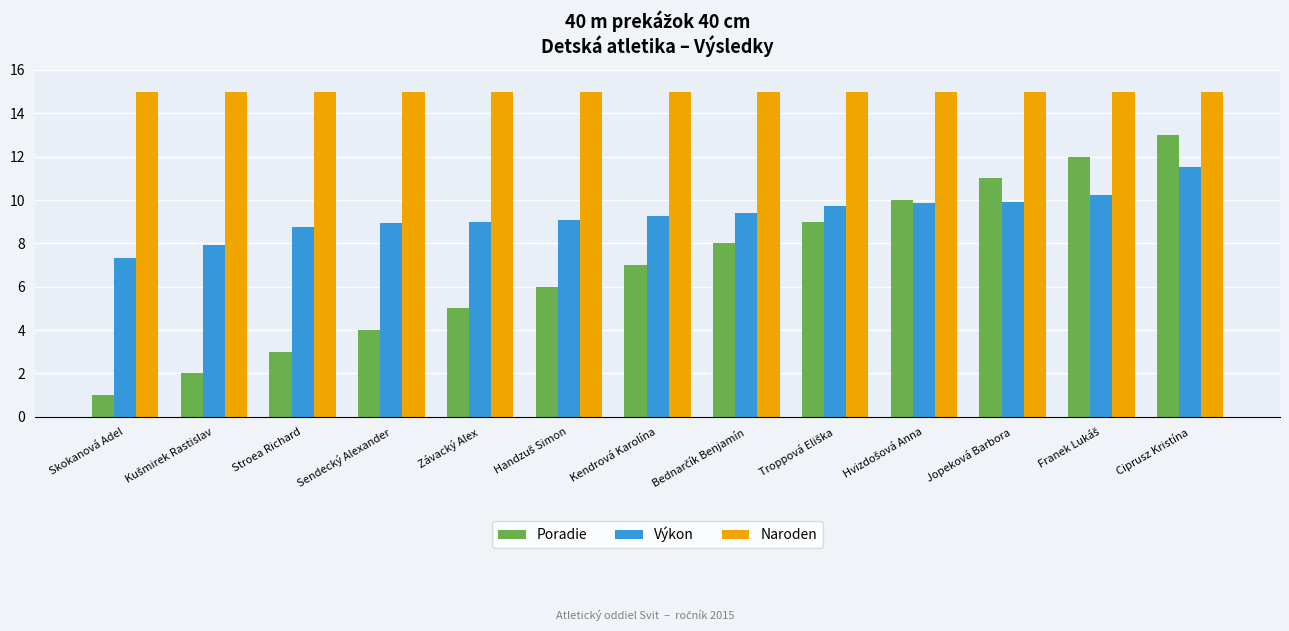

Which category has the lowest value across all series?

Skokanová Adel